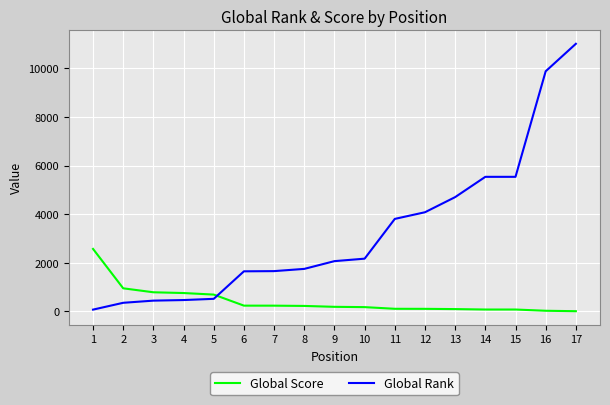

At which label does Global Score first exceed 183?

1